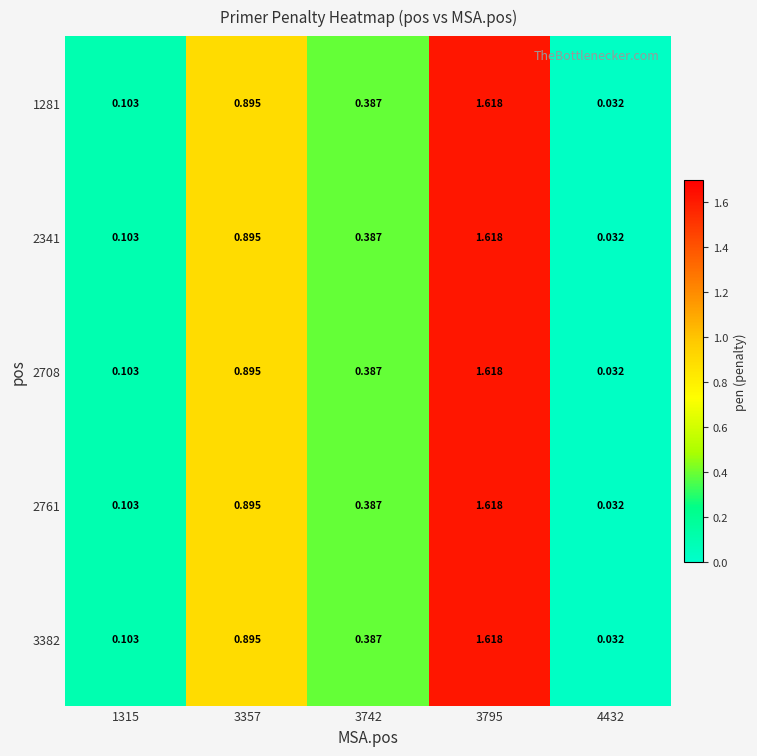

Is the value of 3382 at 4432 greater than the value of 2341 at 3357?

No